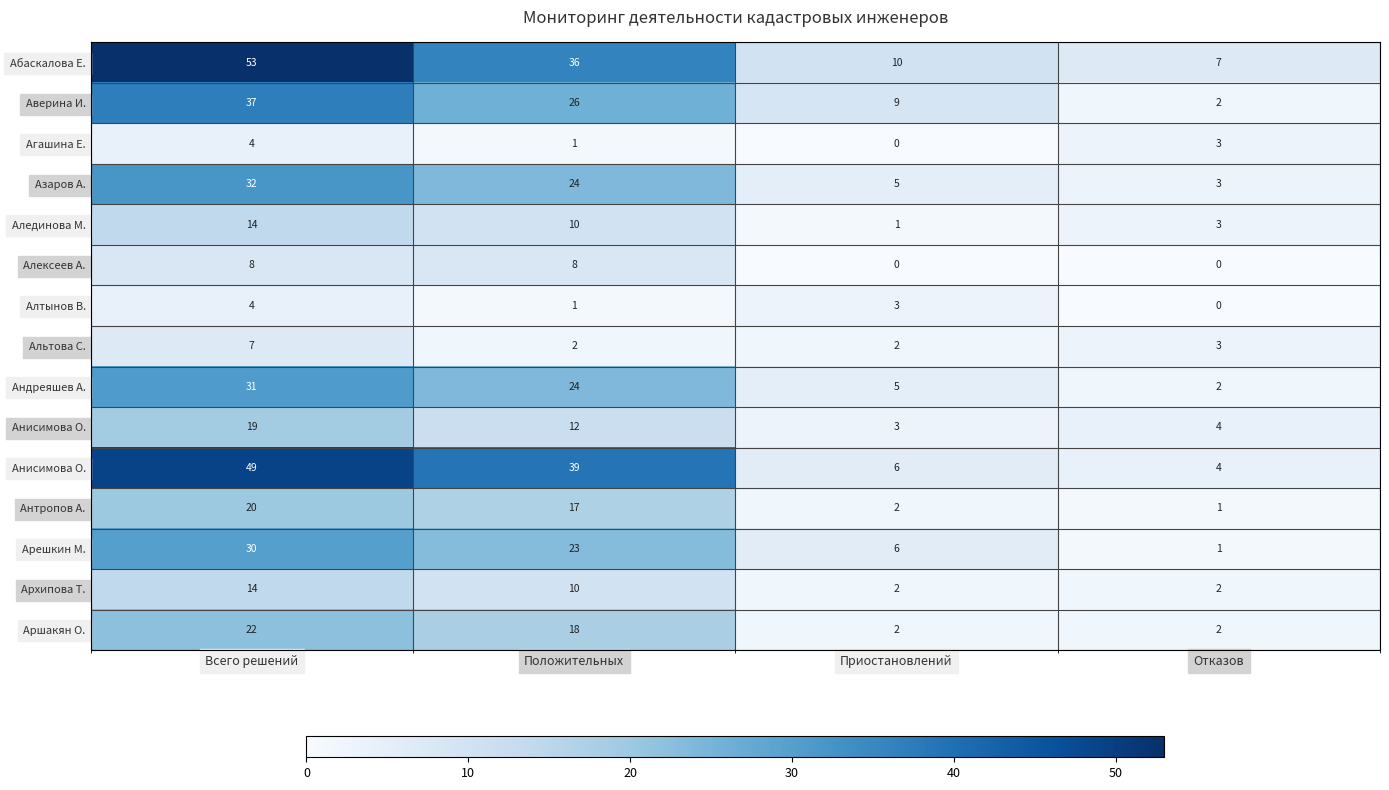

Count the number of data series in this chart.

15